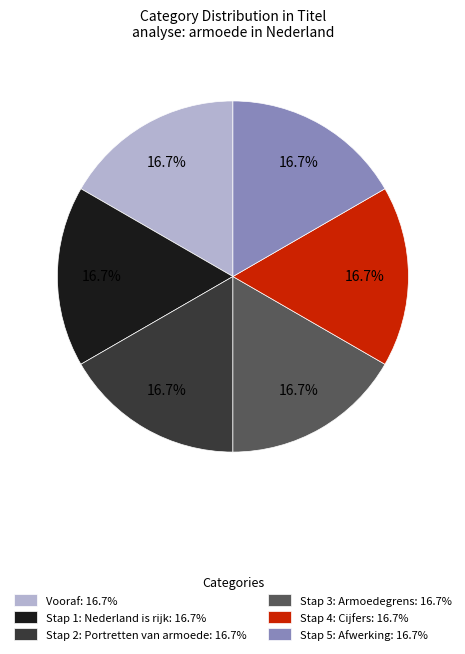

What is the ratio of the value at Stap 2: Portretten van armoede: 16.7% to the value at Vooraf: 16.7%?

1.0